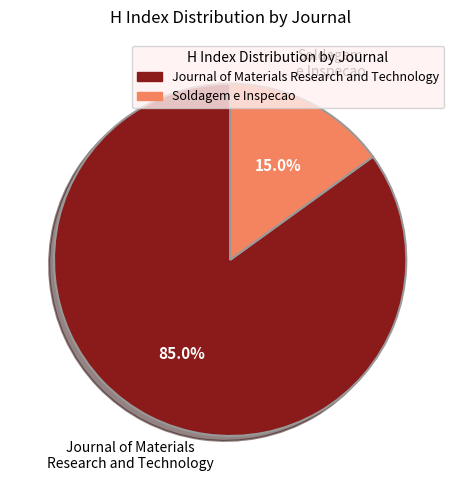

Which slice is the largest?

Journal of Materials Research and Technology